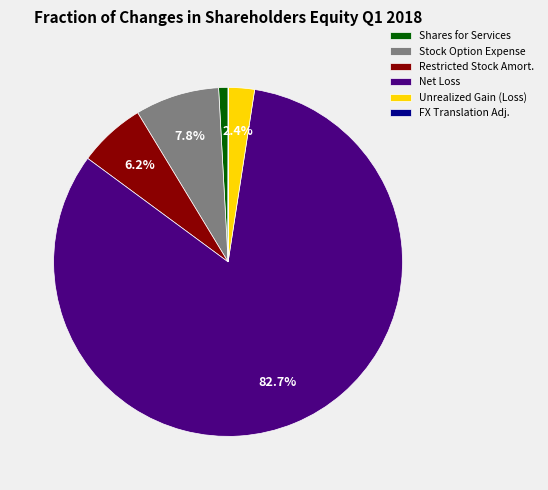

Approximately how many times larger is the value at Unrealized Gain (Loss) compared to Restricted Stock Amort.?

0.4